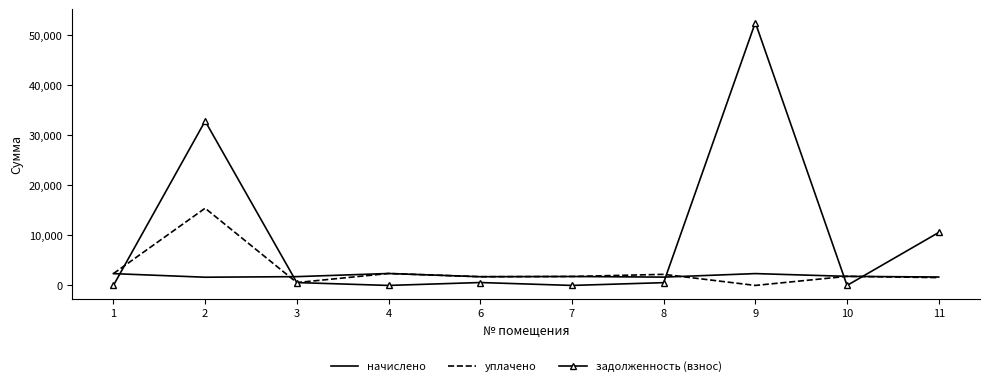

The начислено series shows 2357.2 at 1. True or false?

True